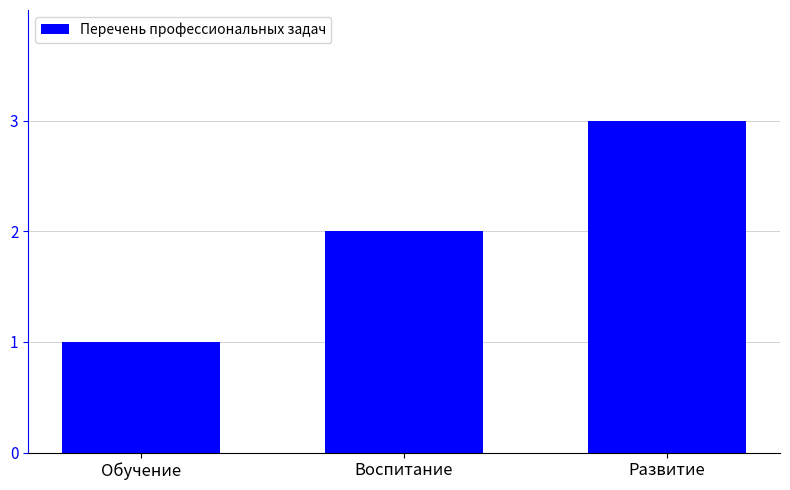

List the labels in order of value, smallest first.

Обучение, Воспитание, Развитие